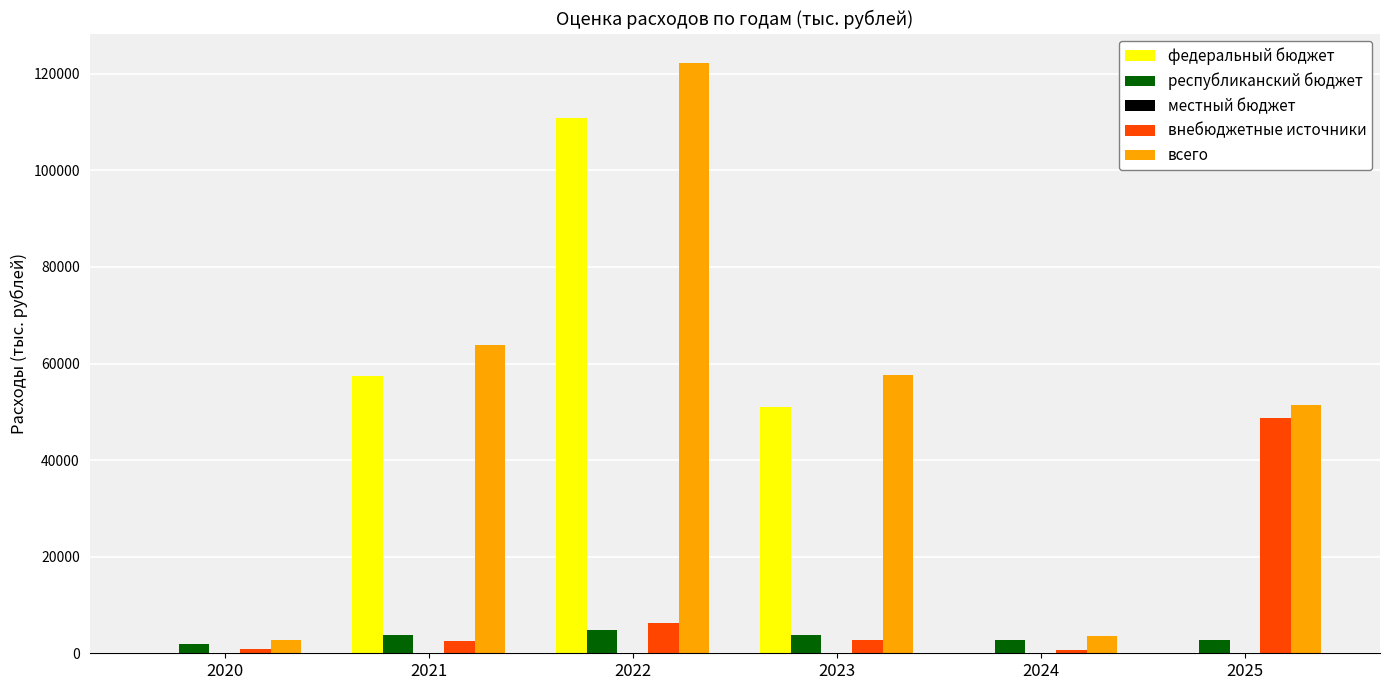

How many data points does each series have?

6